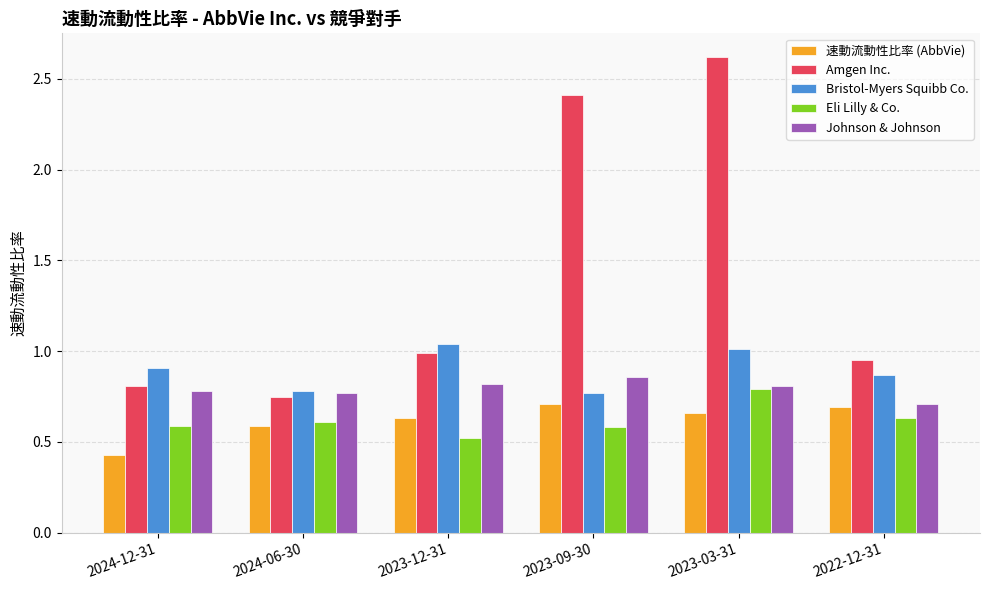

What is the difference between the highest and lowest values at 2023-09-30?

1.8